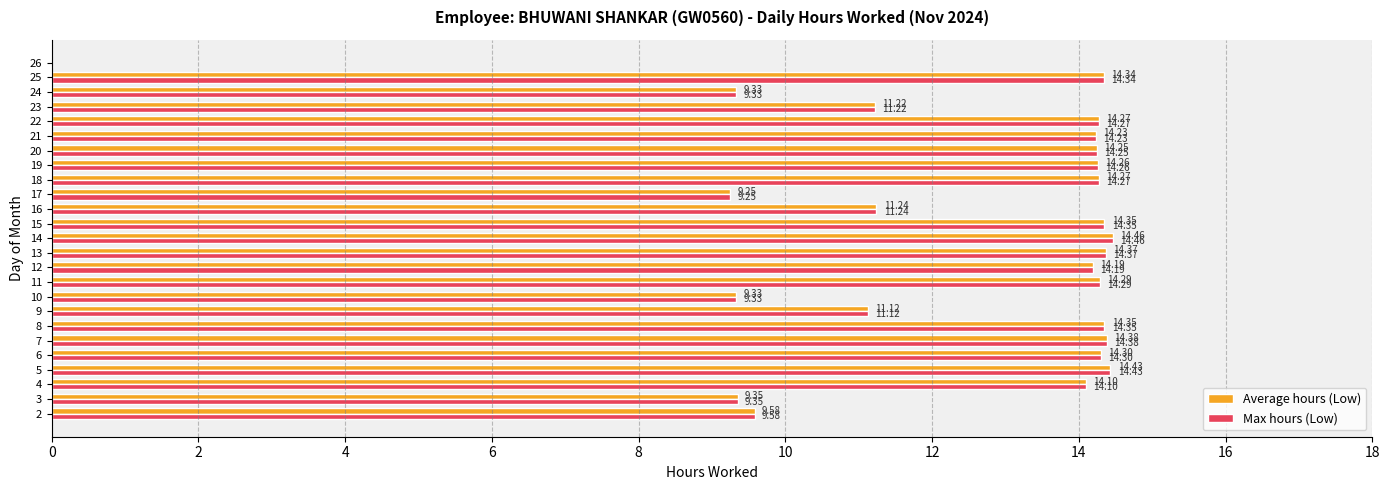

At which category is the sum across all series the highest?

14